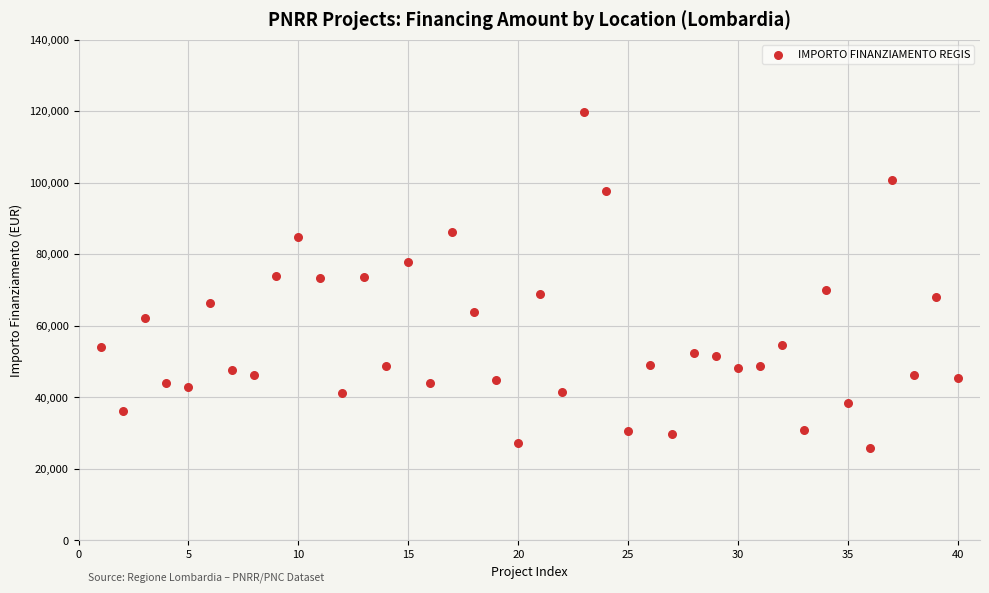

What is the range of Y values (max minus min)?

93941.0